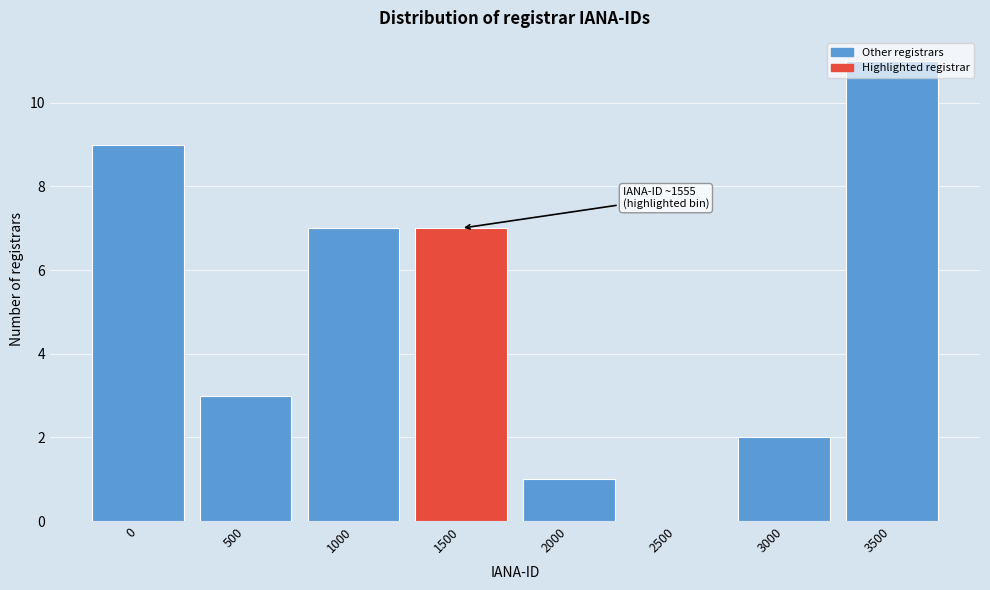

What is the ratio of the value at 500 to the value at 3000?

1.5